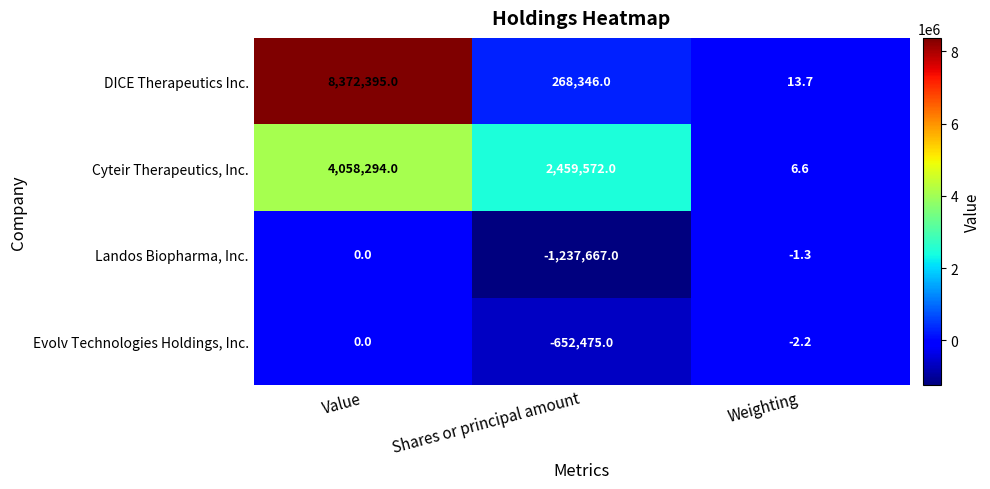

The value of Evolv Technologies Holdings, Inc. at Value is 0.0. True or false?

True